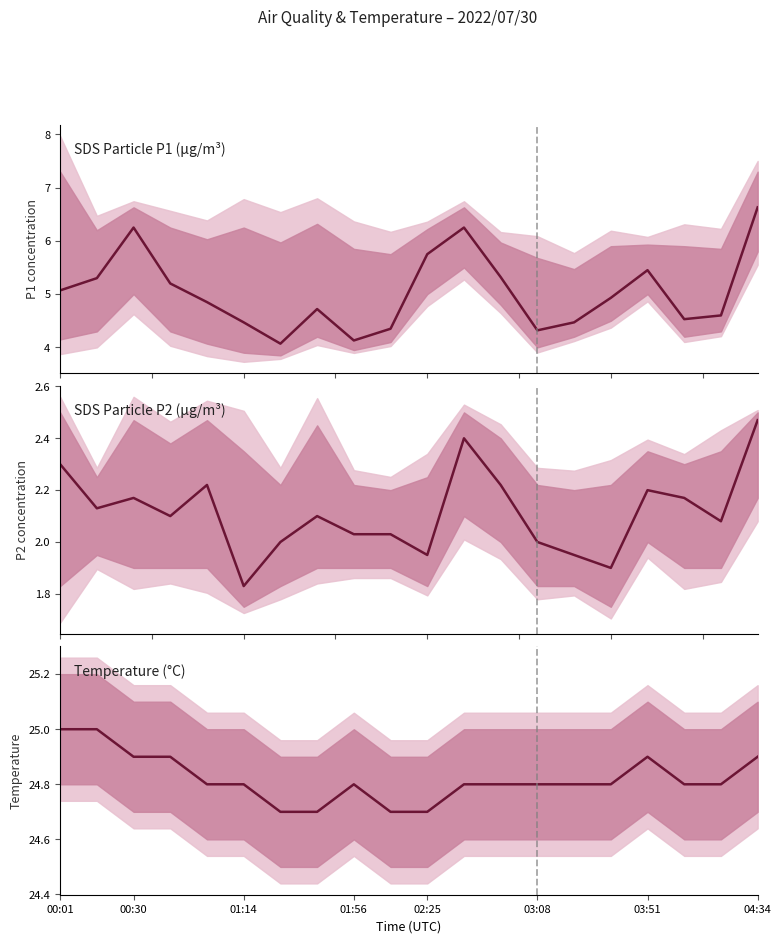

How many lines are shown in the chart?

3